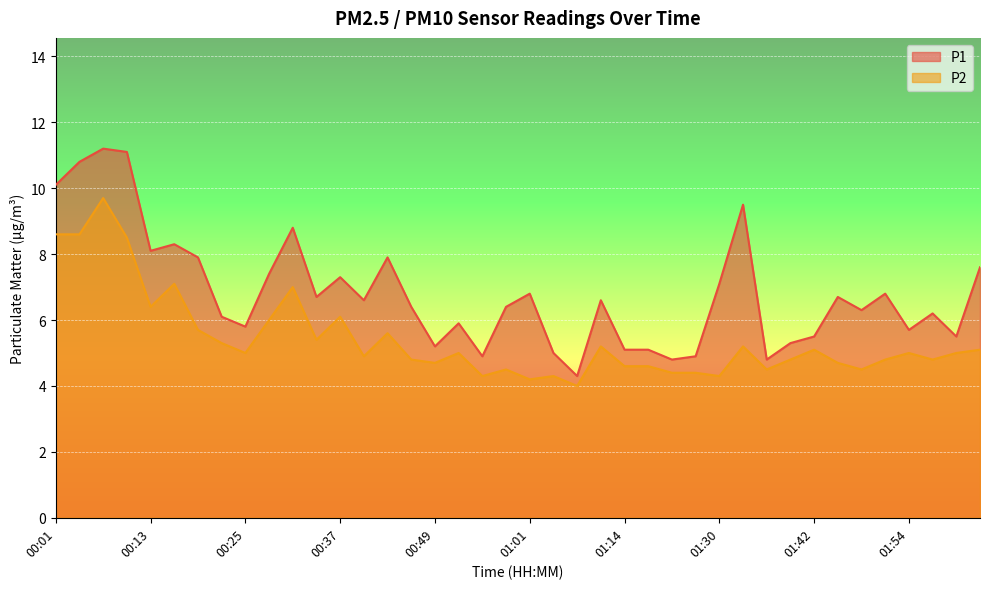

At how many categories does at least one series exceed 5?

34